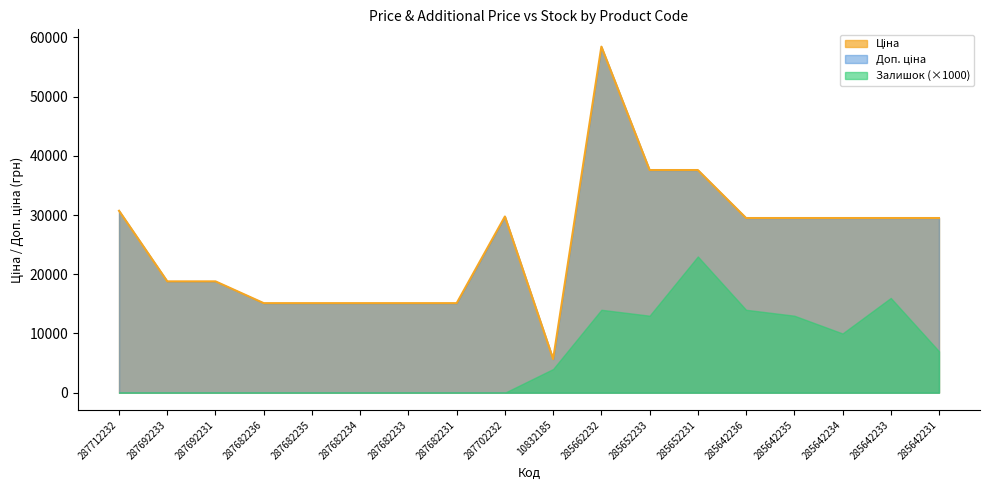

In Ціна, how many points are higher than both neighbors (excluding endpoints)?

2